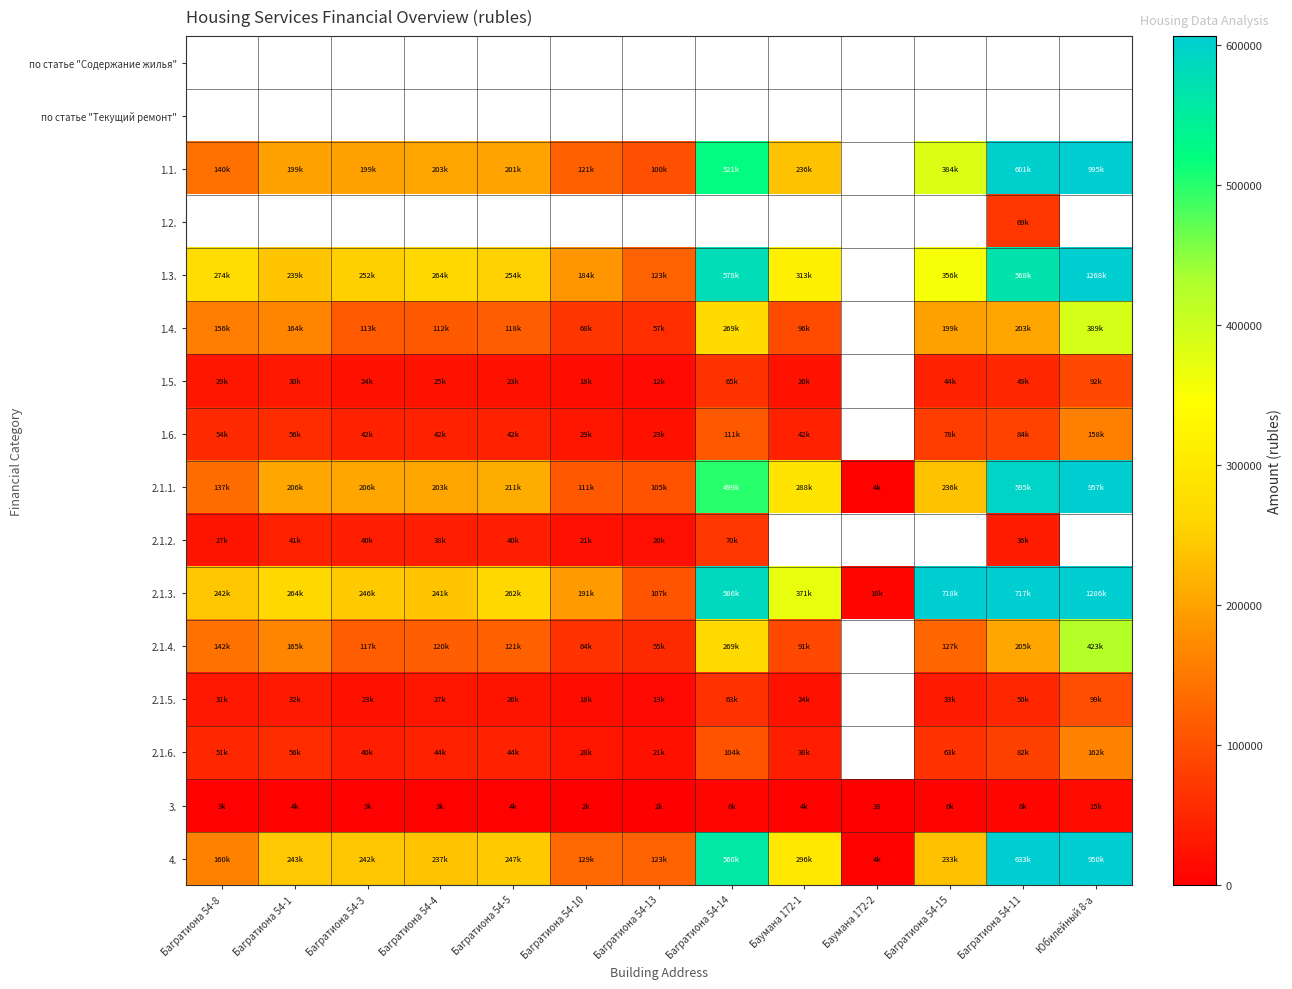

Which category has the highest value in the 2.1.4. series?

Юбилейный 8-а